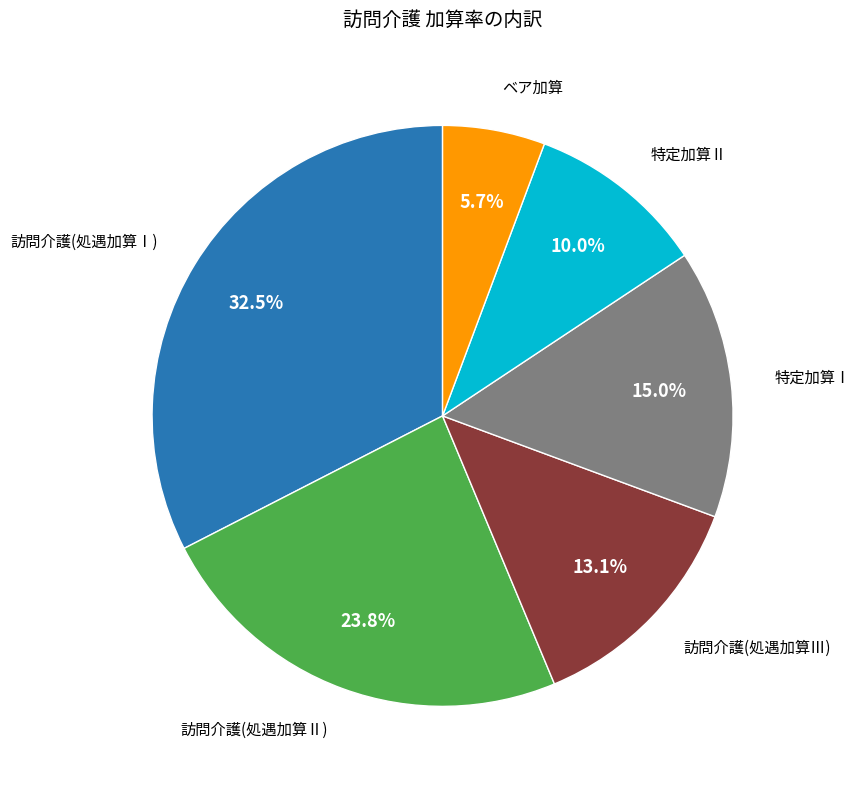

Combined, what portion of the pie is ベア加算 and 訪問介護(処遇加算Ⅲ)?

18.8%